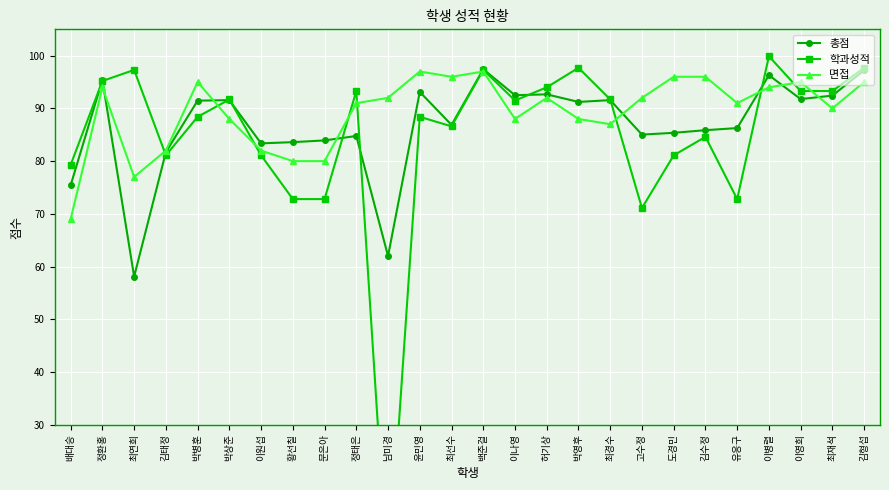

Is the value of 학과성적 at 최선수 greater than the value of 총점 at 박병훈?

No